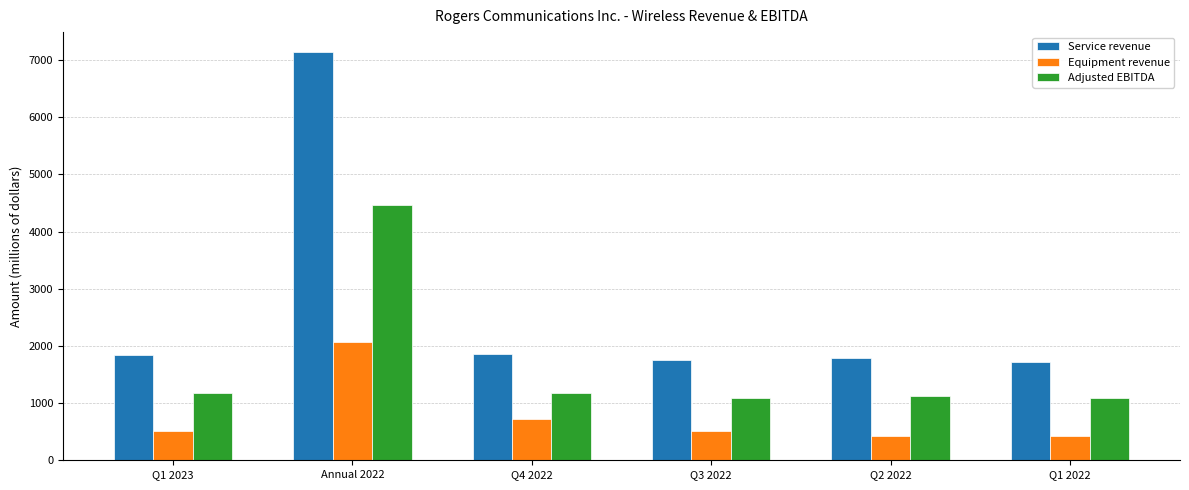

Where is Equipment revenue nearest to the value 1241?

Q4 2022